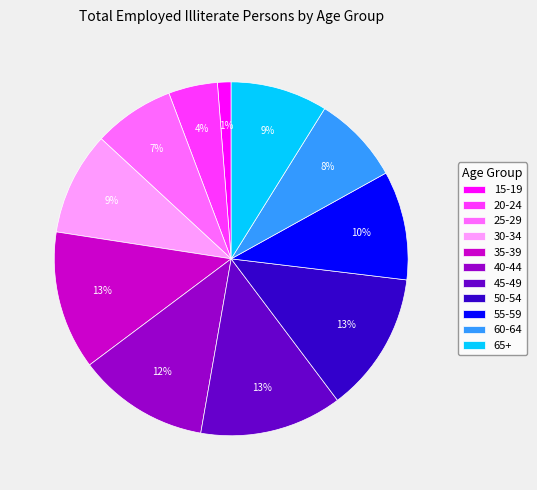

To the nearest percent, what is the combined percentage of 15-19 and 65+?

10%